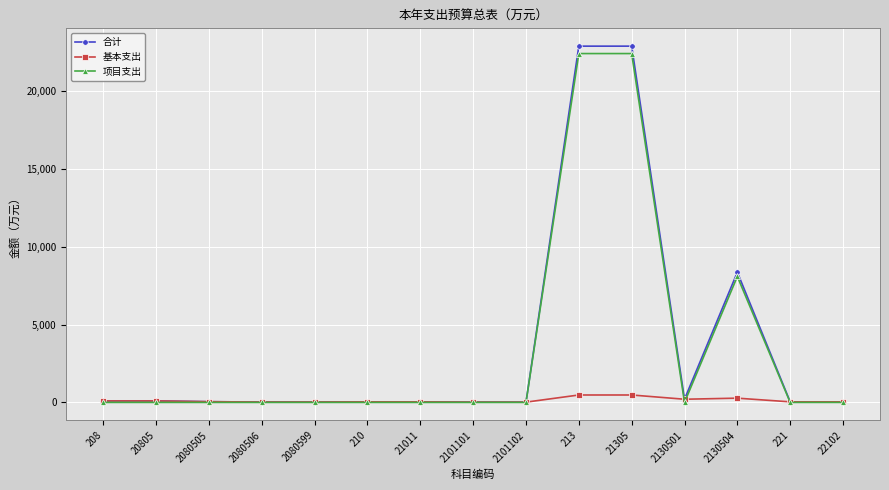

Is it true that 基本支出 equals 476.3 at 213?

True